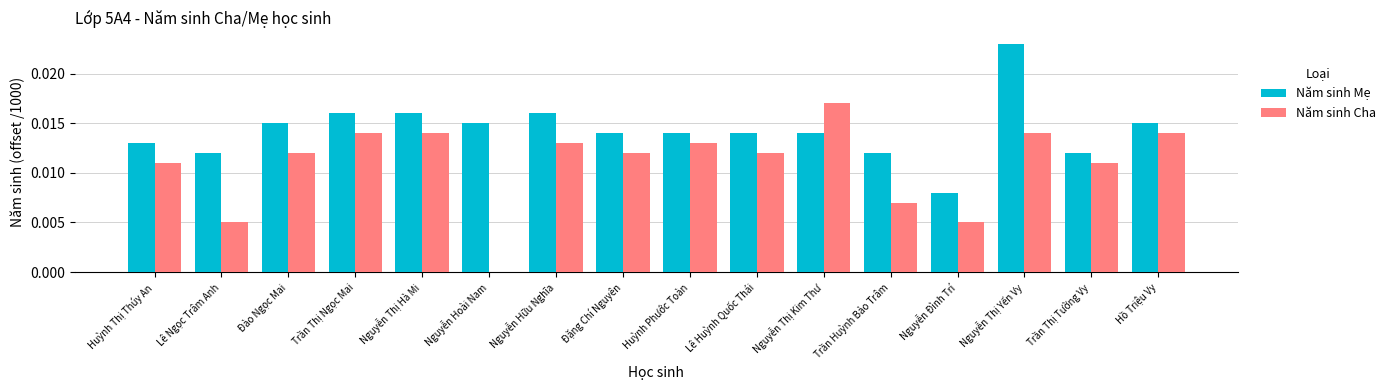

True or false: Năm sinh Cha has a value of 0.0 at Lê Huỳnh Quốc Thái.

True